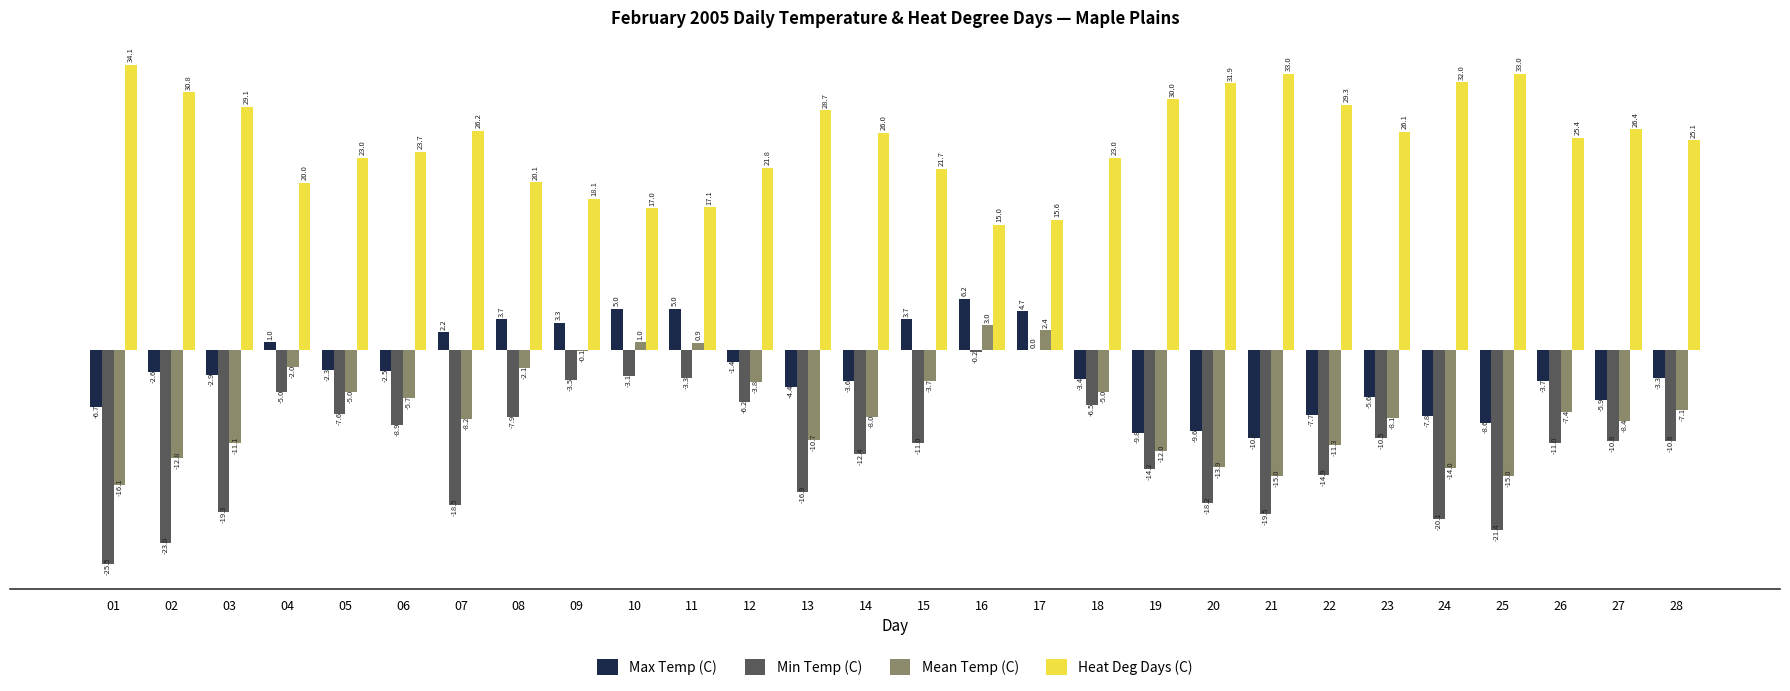

Which series has the widest spread of values?

Min Temp (C)